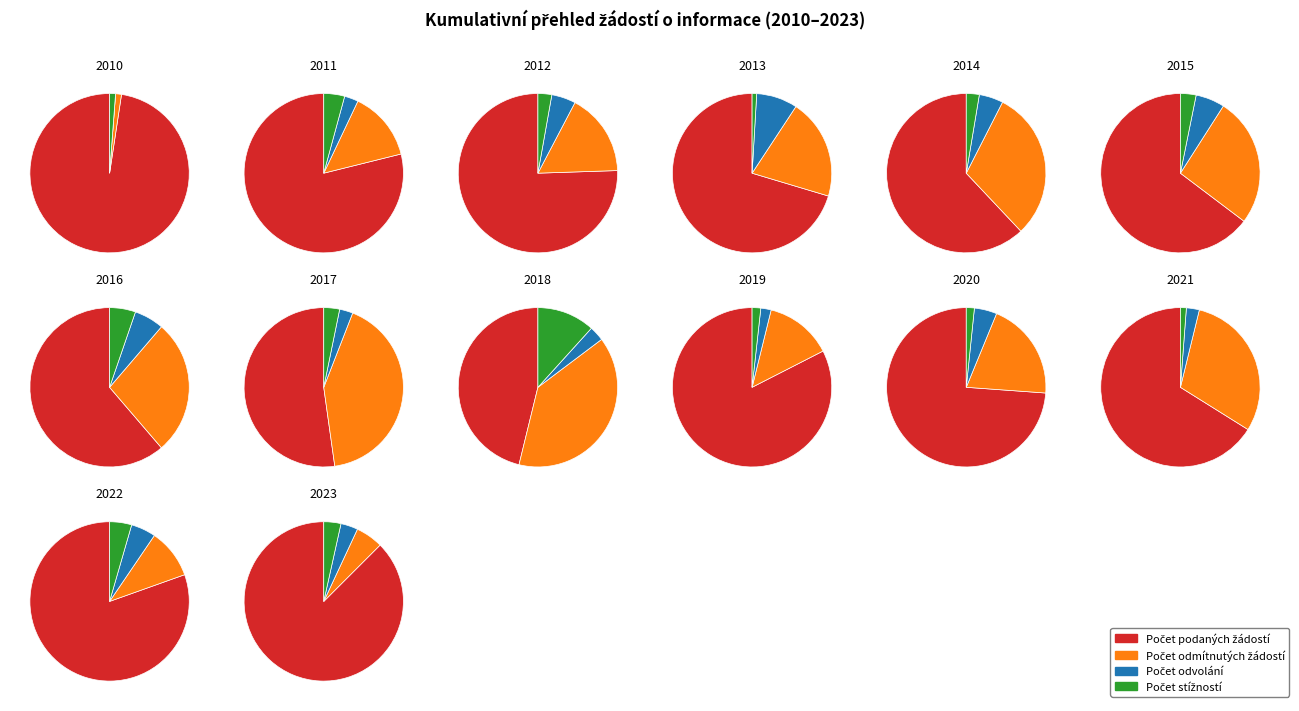

Which series changed the most between 2012 and 2014?

Počet podaných žádostí o informace